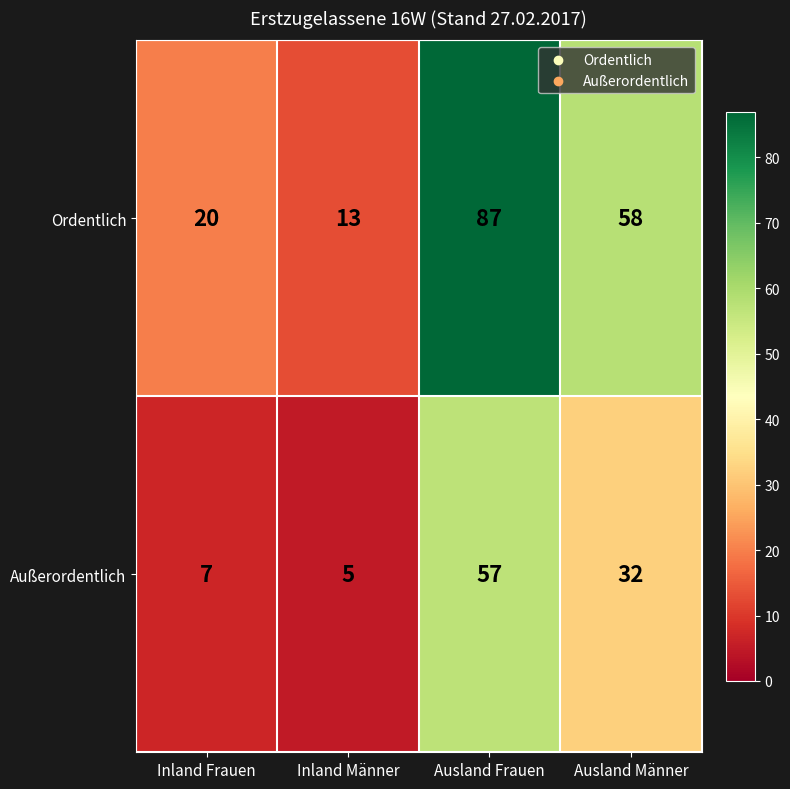

True or false: Außerordentlich has a value of 3 at Inland Männer.

False